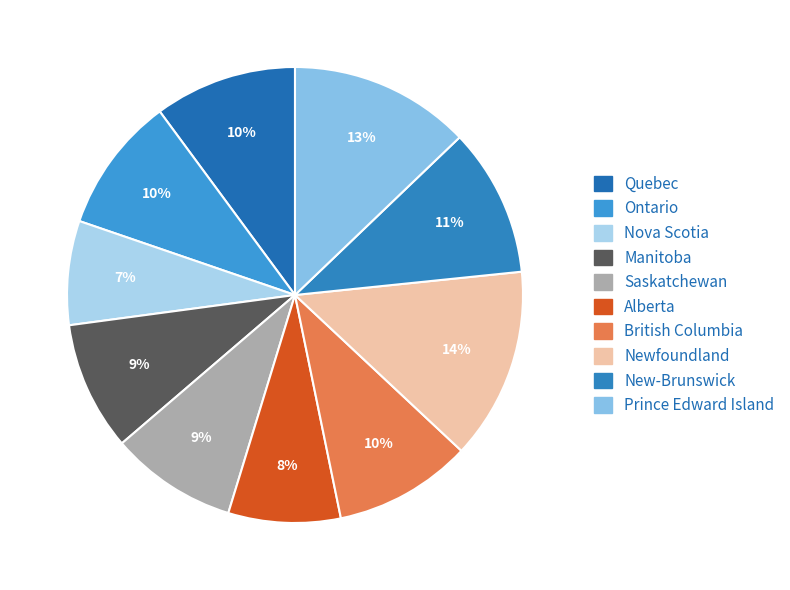

To the nearest percent, what is the average slice percentage?

10%